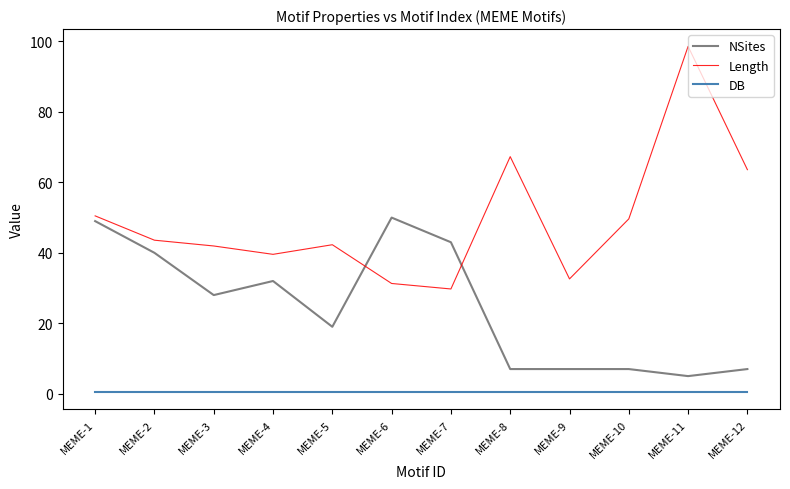

Is it true that NSites equals 2.6 at MEME-8?

False